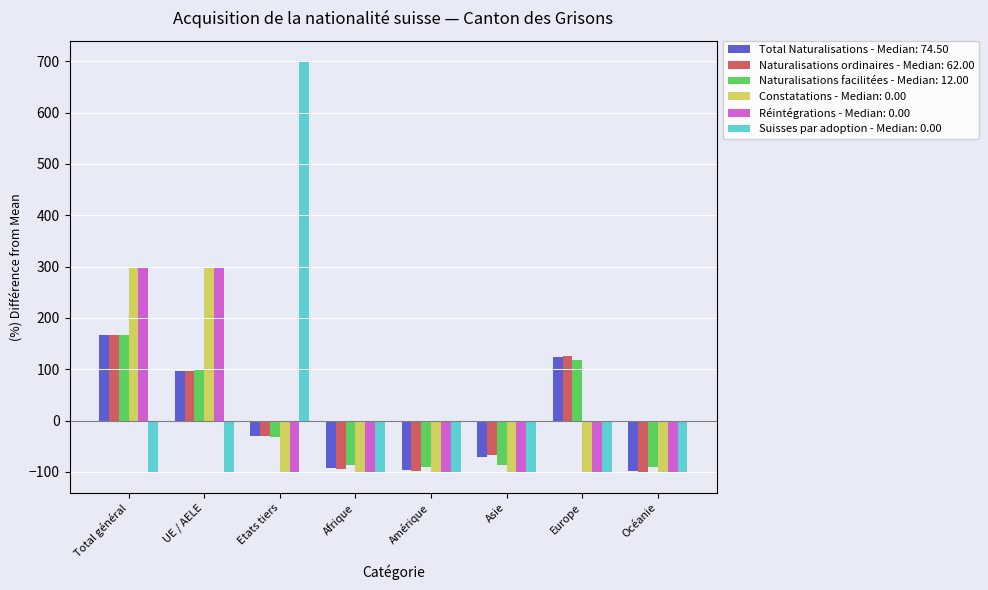

Is the value of Naturalisations facilitées - Median: 12.00 at Europe greater than the value of Constatations - Median: 0.00 at Afrique?

Yes